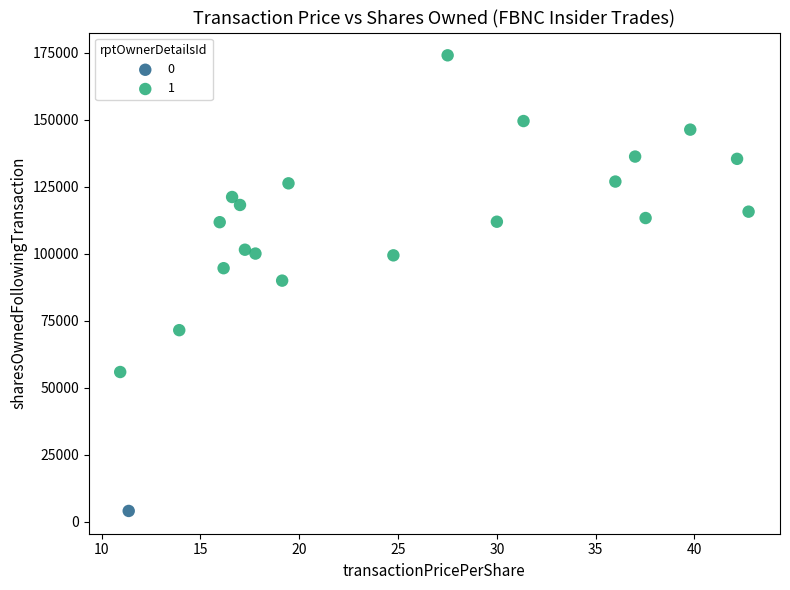

Which series contains the highest Y value?

1